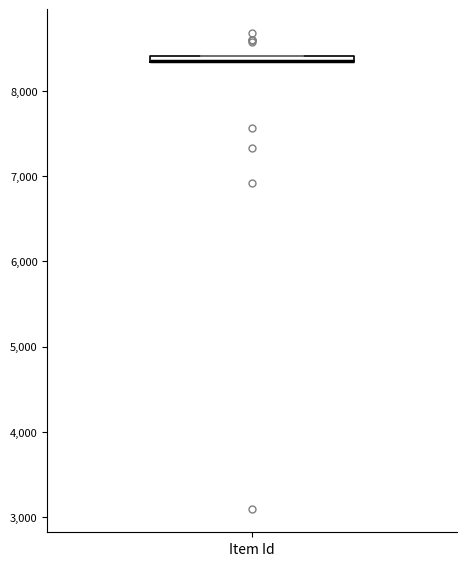

Where is the lower edge of the box for Item Id on the y-axis? The values are not printed on the chart, so give them approximately, as read against the axis.

8300